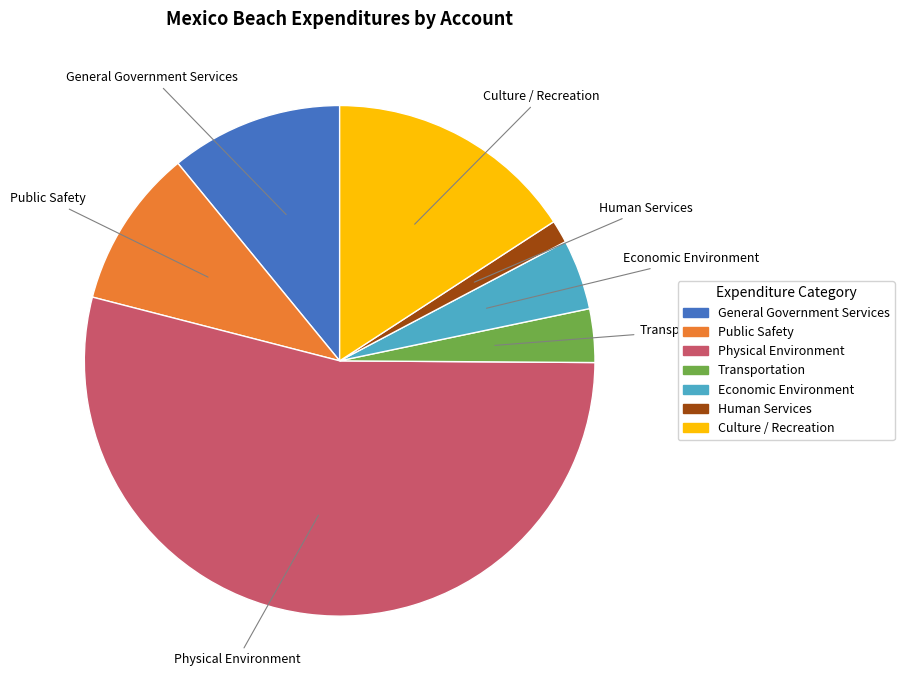

Rank the categories by value from lowest to highest.

Human Services, Transportation, Economic Environment, Public Safety, General Government Services, Culture / Recreation, Physical Environment